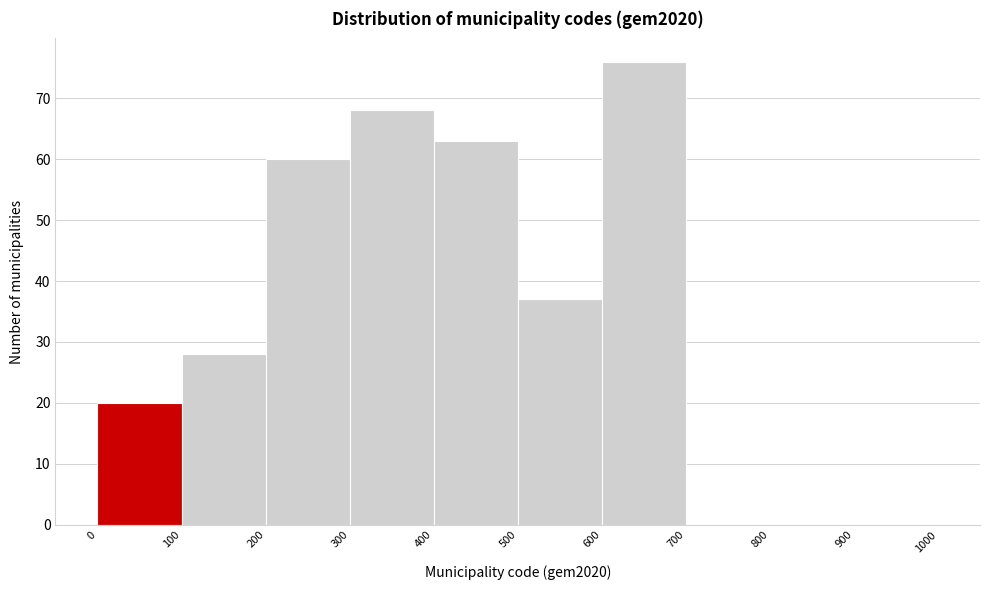

Reading left to right, list every bar in this chart as the range it spans on the x-axis followed by its height. The values are not printed on the chart, so give them approximately, as read against the axis.

0 to 100: 20
100 to 200: 28
200 to 300: 60
300 to 400: 68
400 to 500: 63
500 to 600: 37
600 to 700: 76
700 to 800: 0
800 to 900: 0
900 to 1000: 0